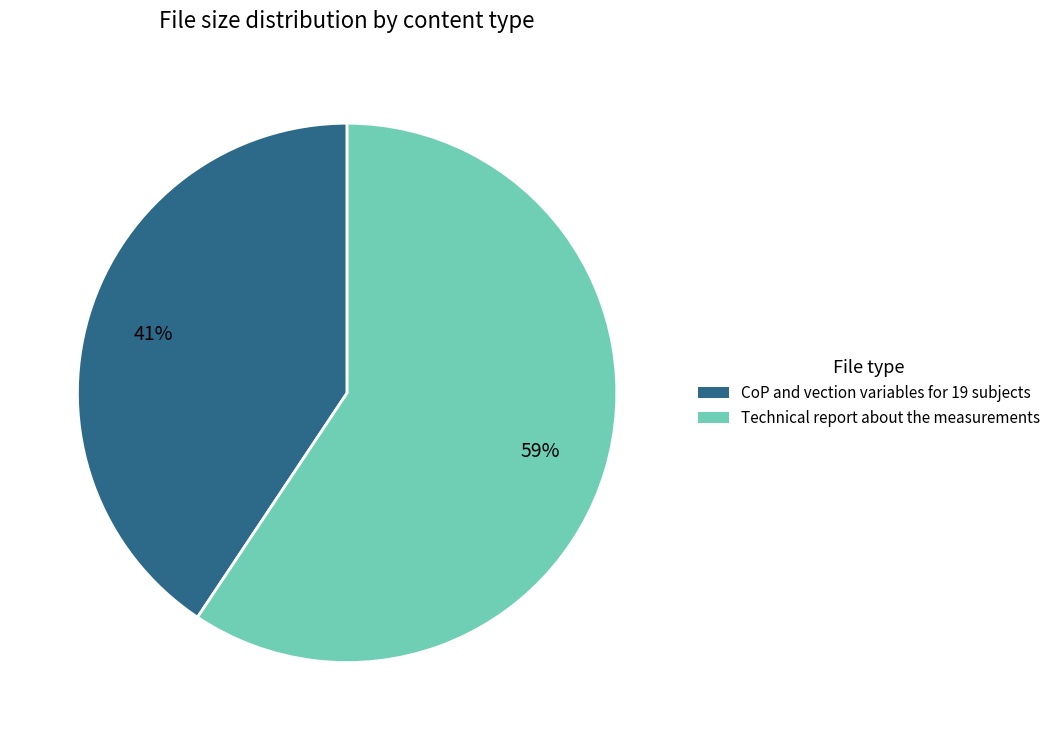

To the nearest percent, what is the average slice percentage?

50%